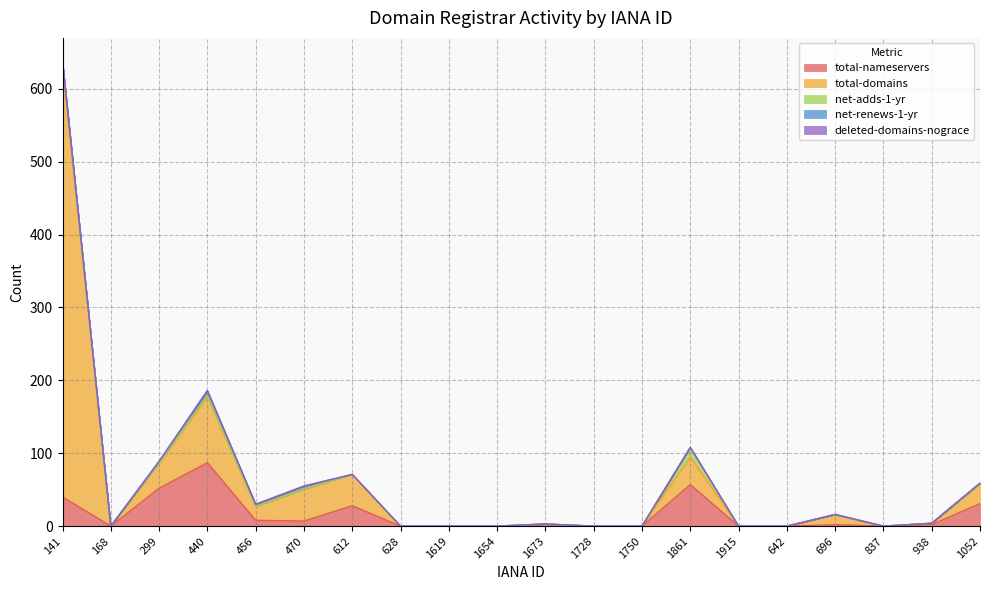

How many lines are shown in the chart?

5